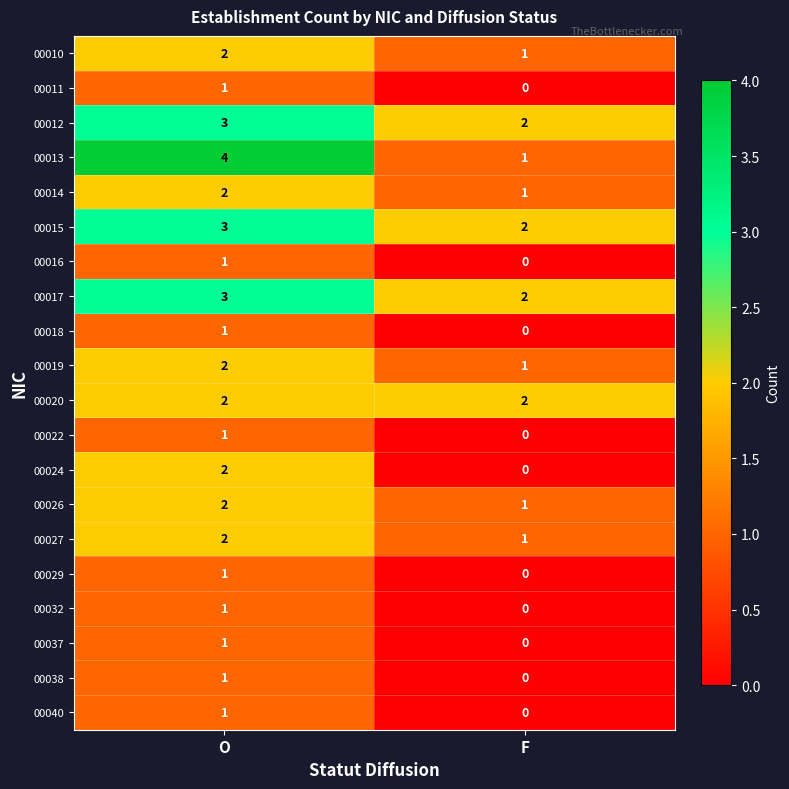

Which category has the lowest value in the 00019 series?

F